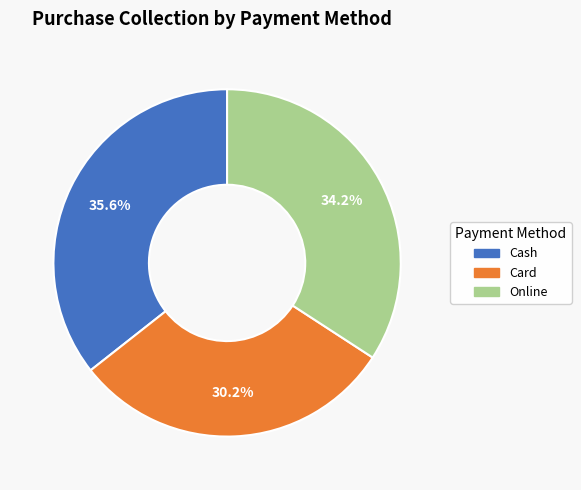

How many segments does this pie chart have?

3